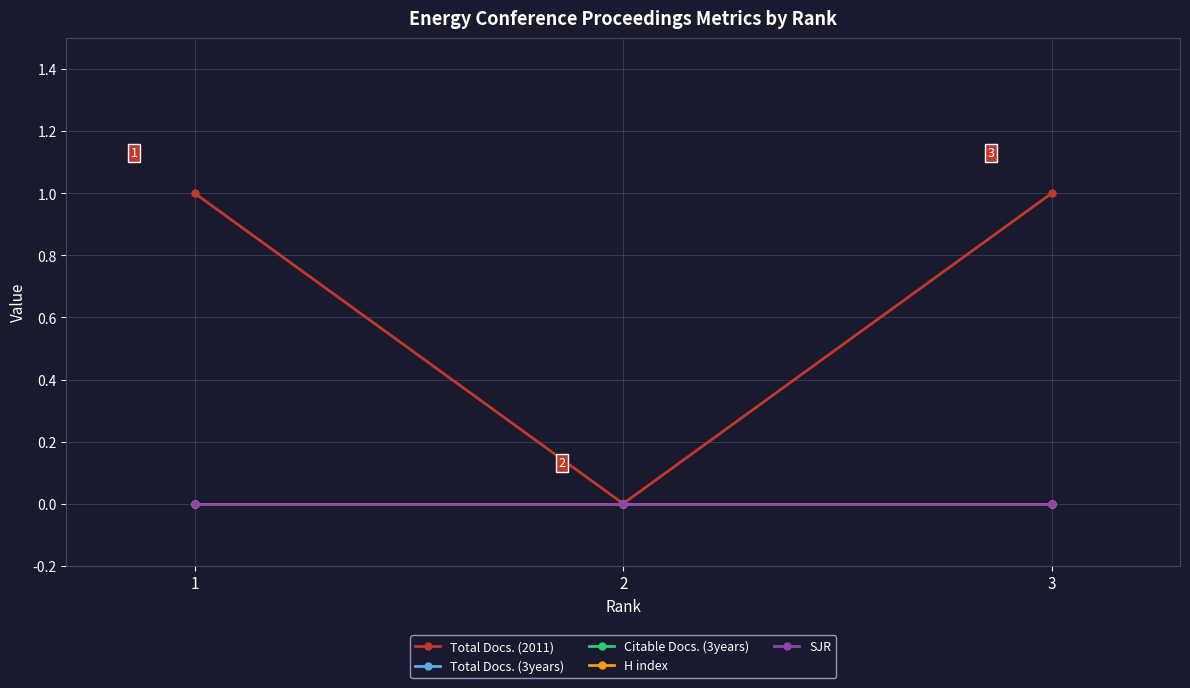

Does the chart have visible grid lines?

Yes